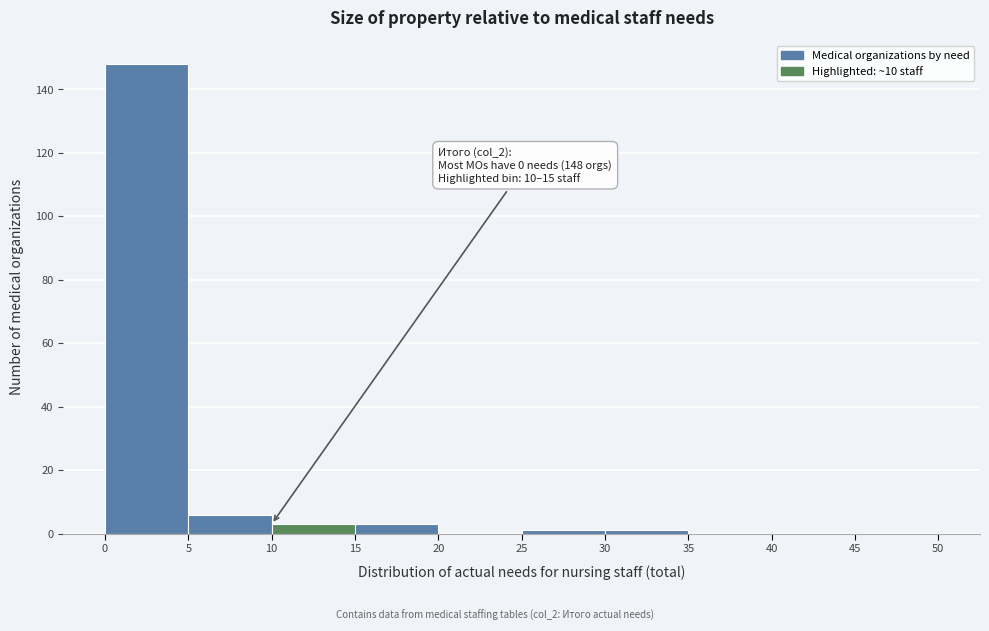

Which range on the x-axis has the tallest bar?

0 to 5